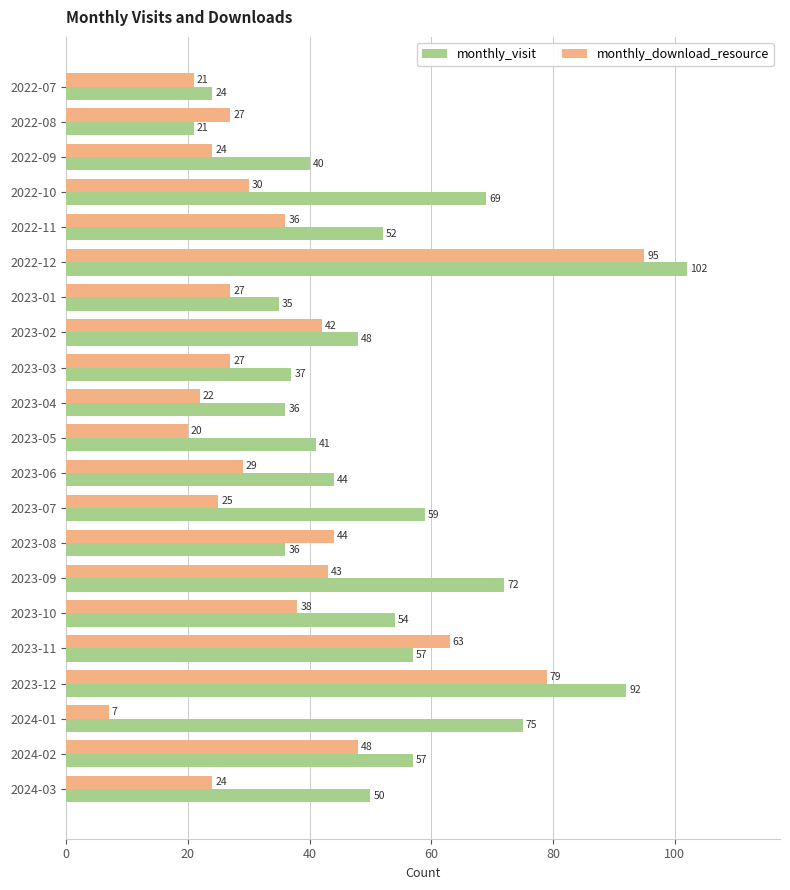

List the series in order of their overall mean, lowest first.

monthly_download_resource, monthly_visit